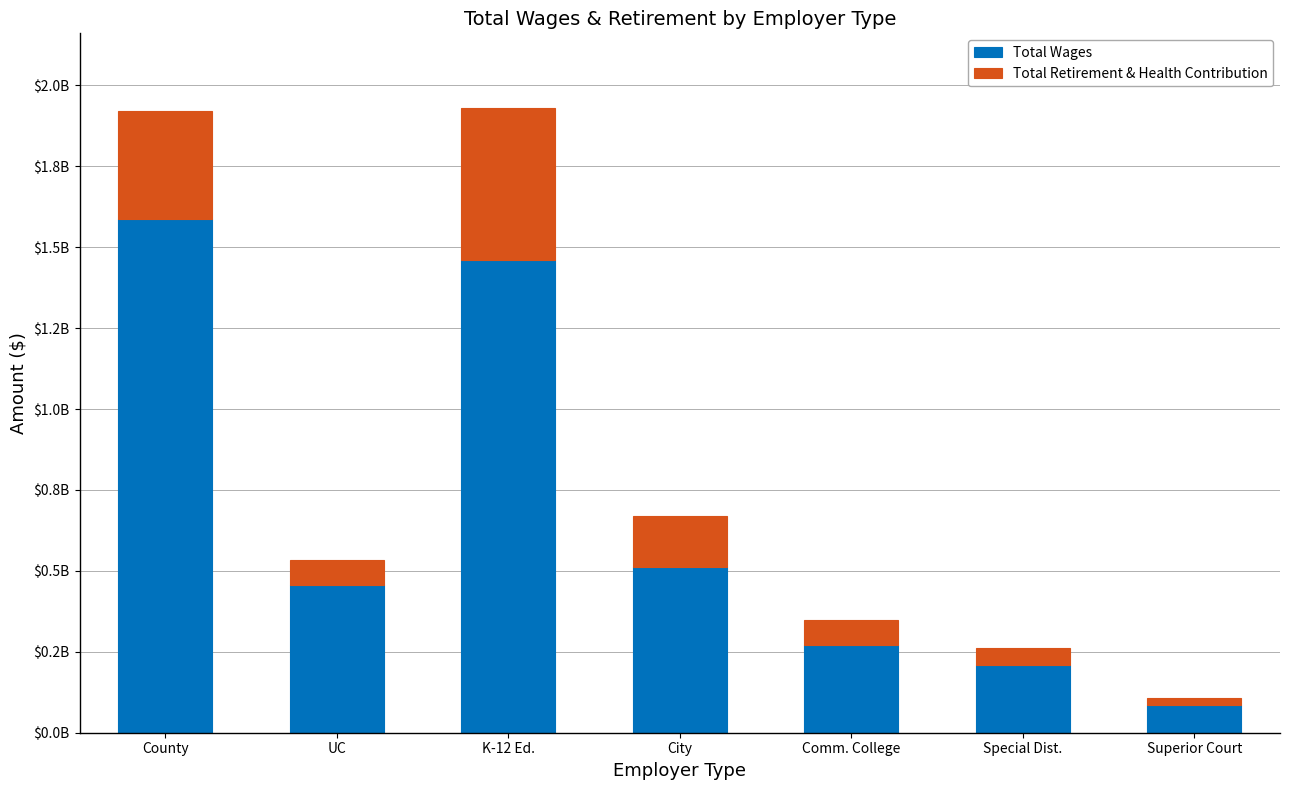

Rank the series by their average value, from highest to lowest.

Total Wages, Total Retirement & Health Contribution